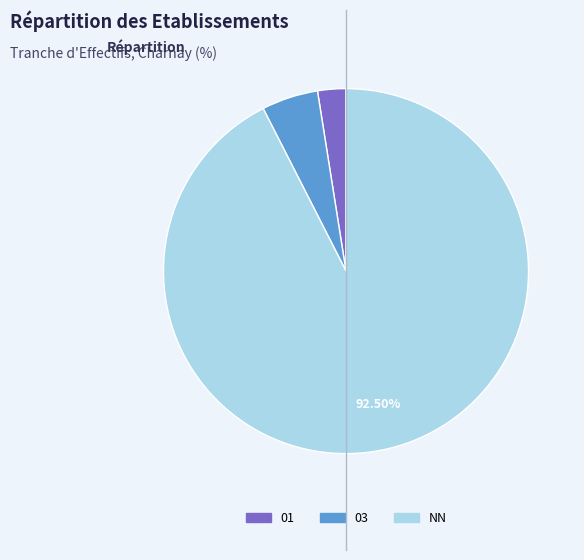

Does any single category account for the majority?

Yes